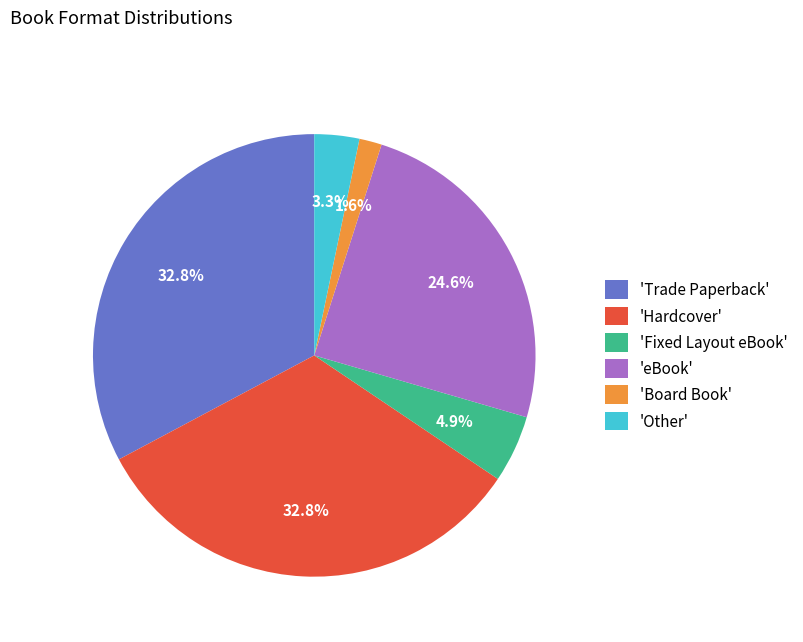

Which slice is the smallest?

'Board Book'